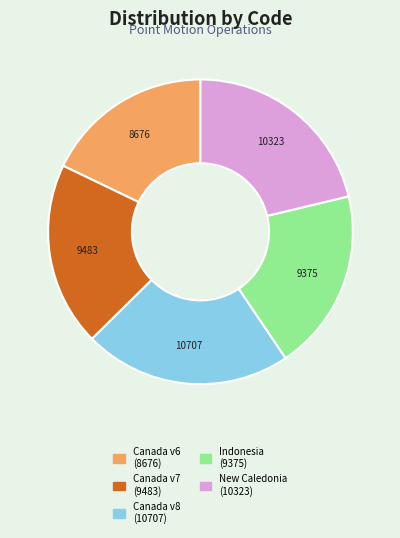

Is there a majority slice in this chart?

No